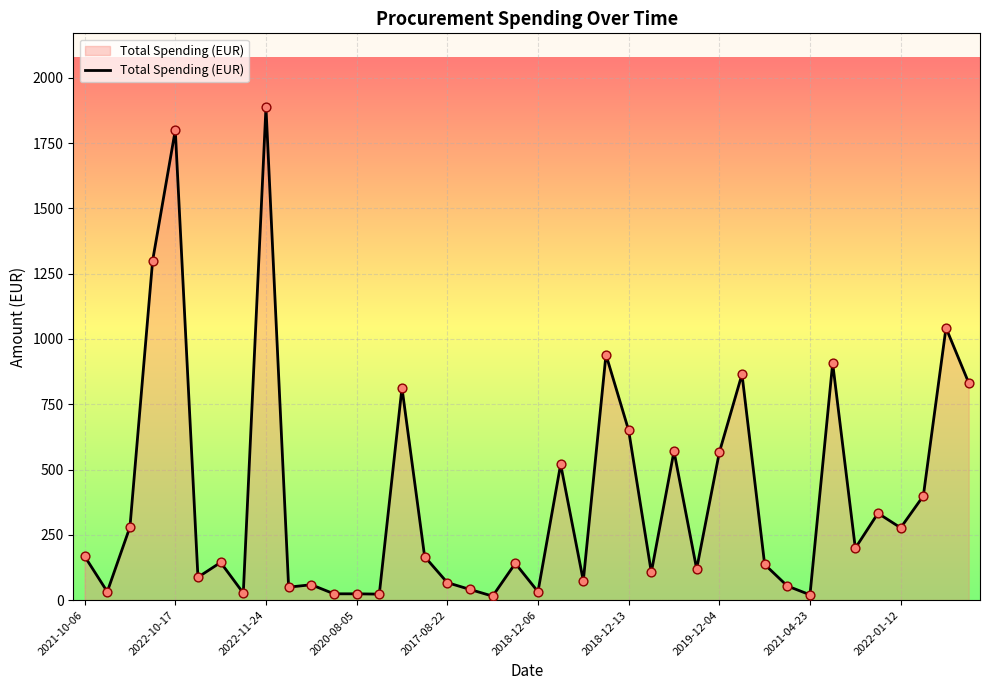

What is the greatest value displayed?

1887.6